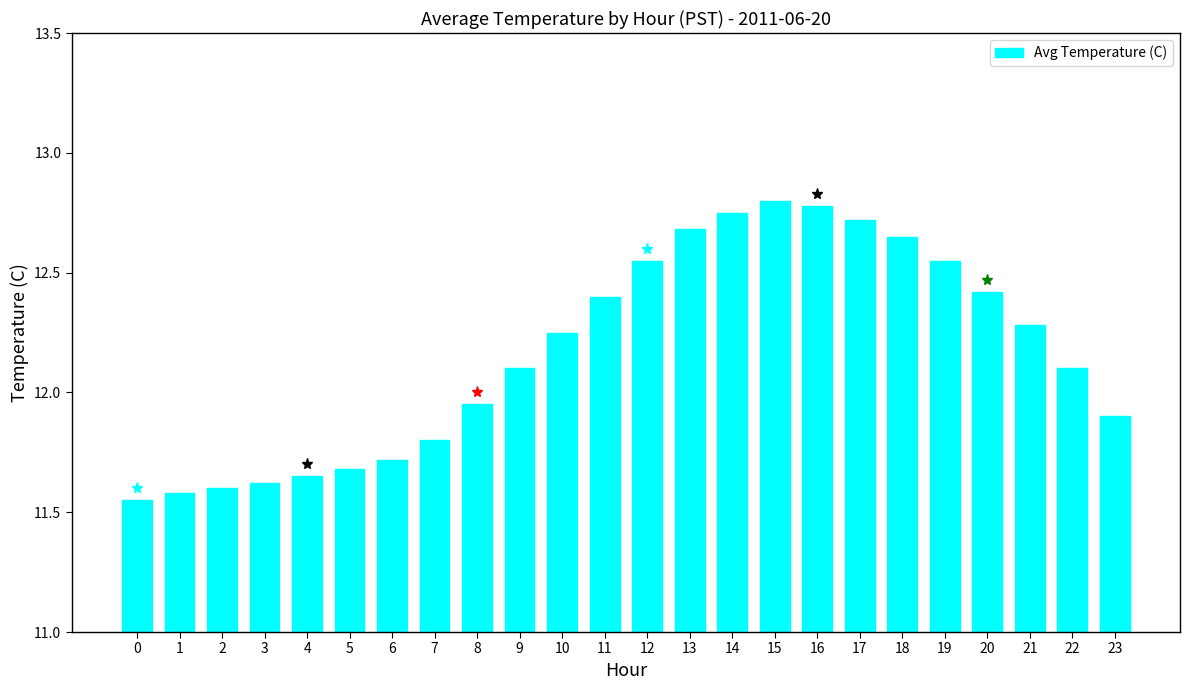

What is the approximate value at 20?

12.4